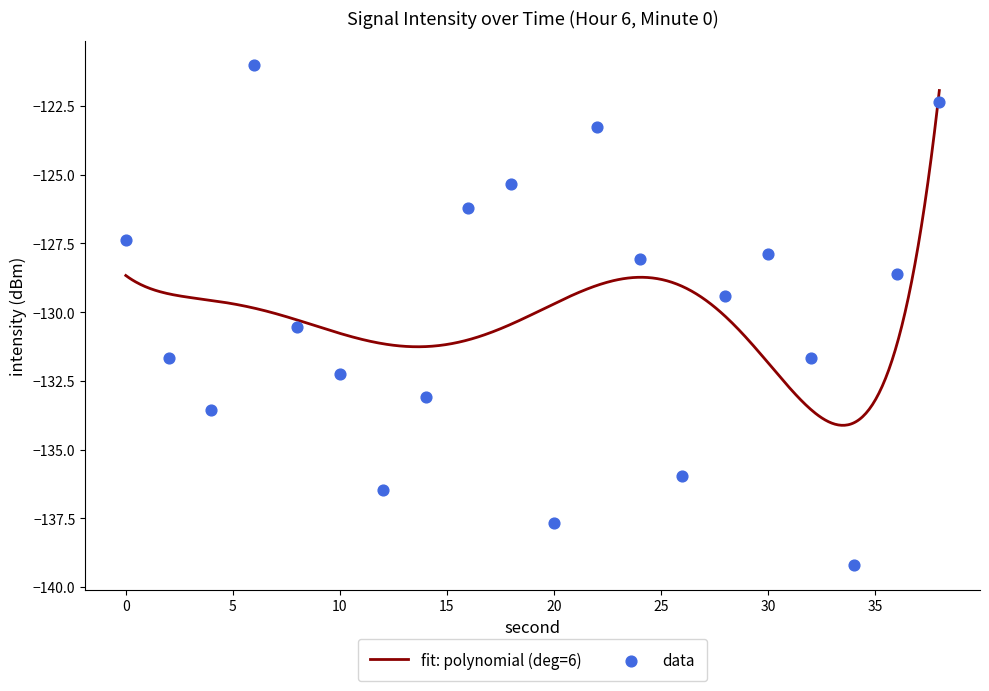

Which has a higher value, 30 or 24?

30